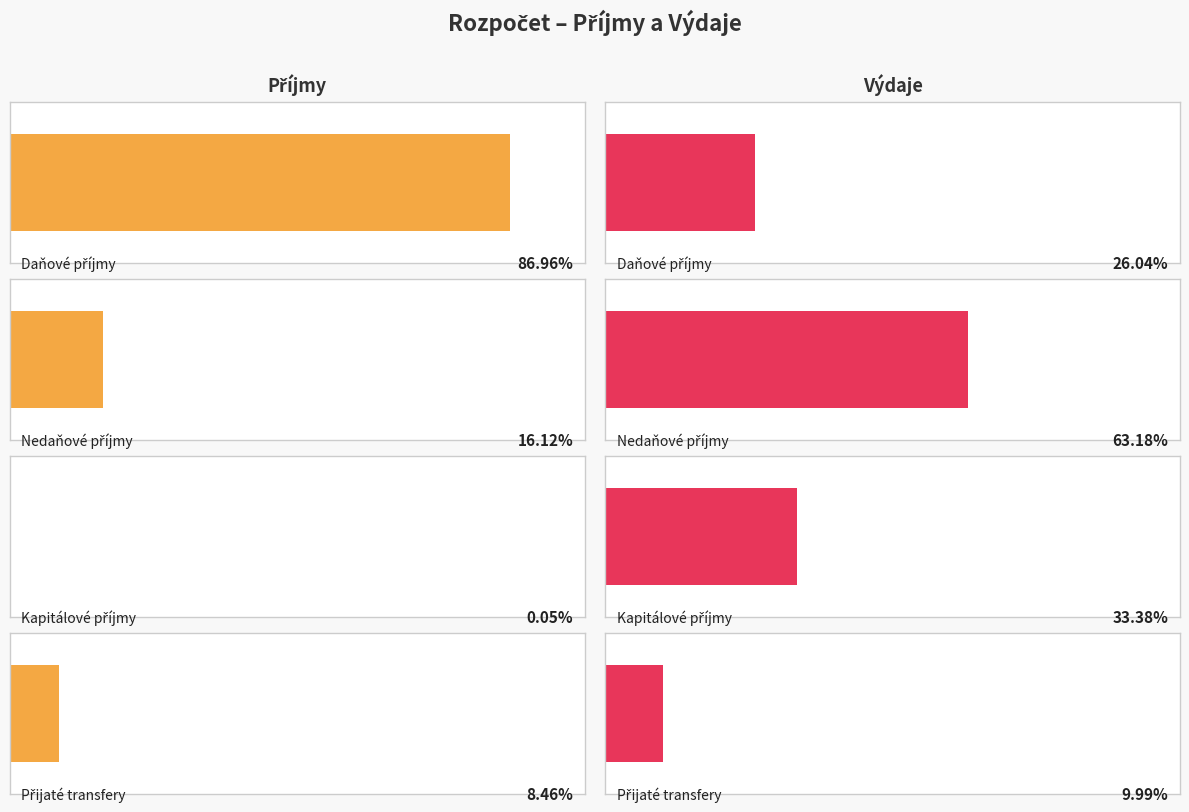

What is the total value across all series at Přijaté transfery?

21079192.0